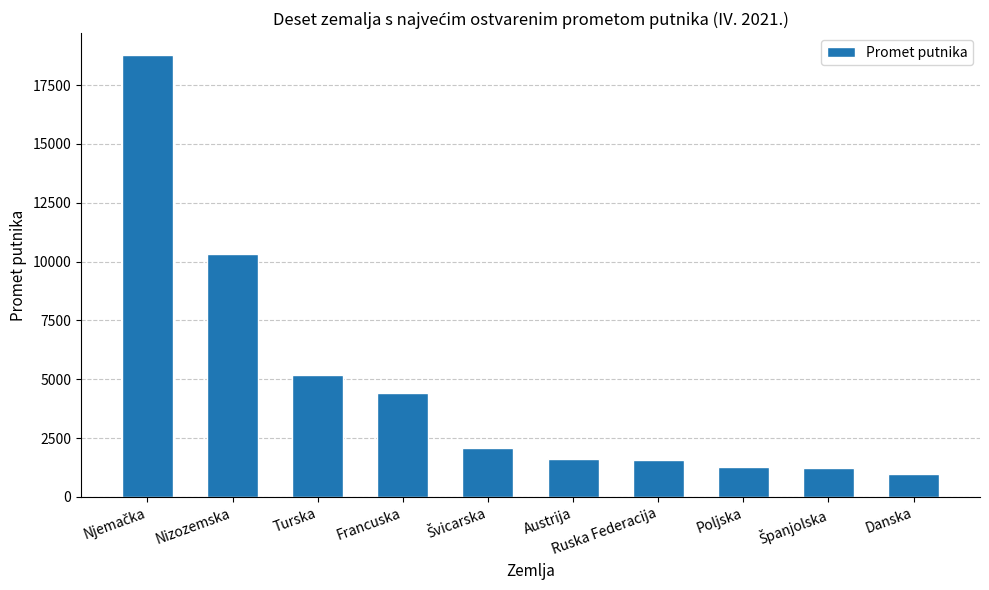

What is the greatest value displayed?

18768